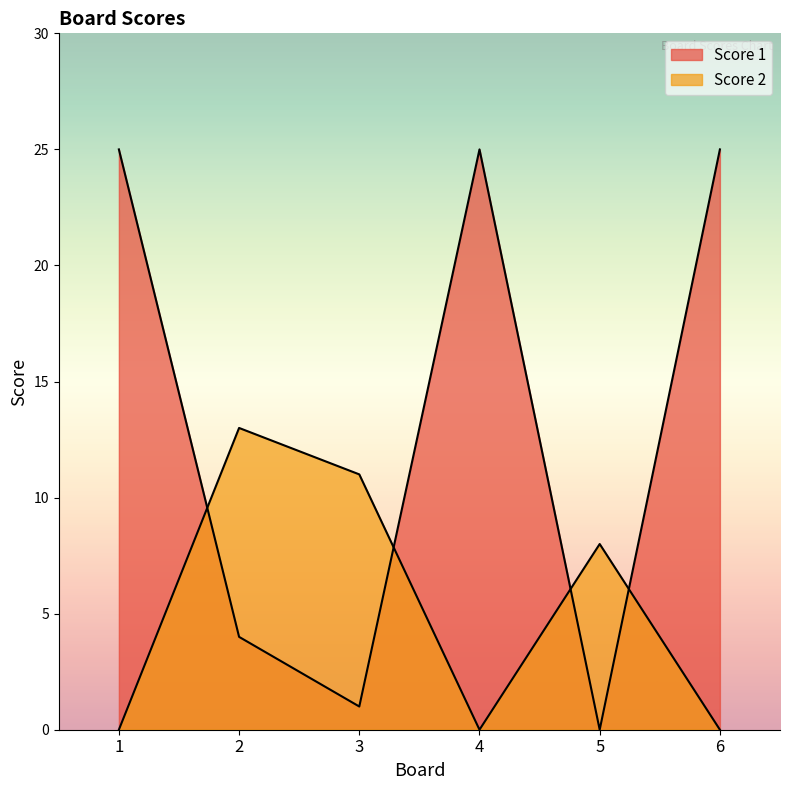

At which label does Score 2 reach its minimum?

1